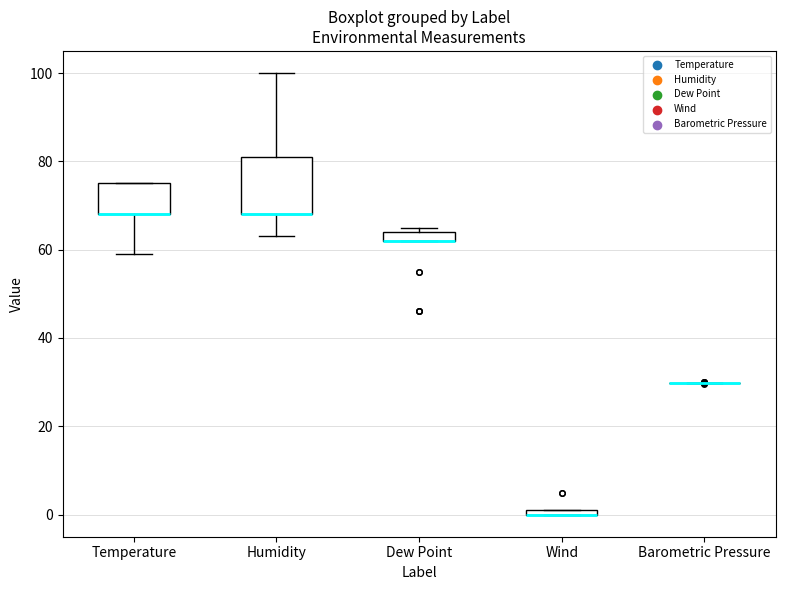

Where is the upper edge of the box for Humidity on the y-axis? The values are not printed on the chart, so give them approximately, as read against the axis.

82